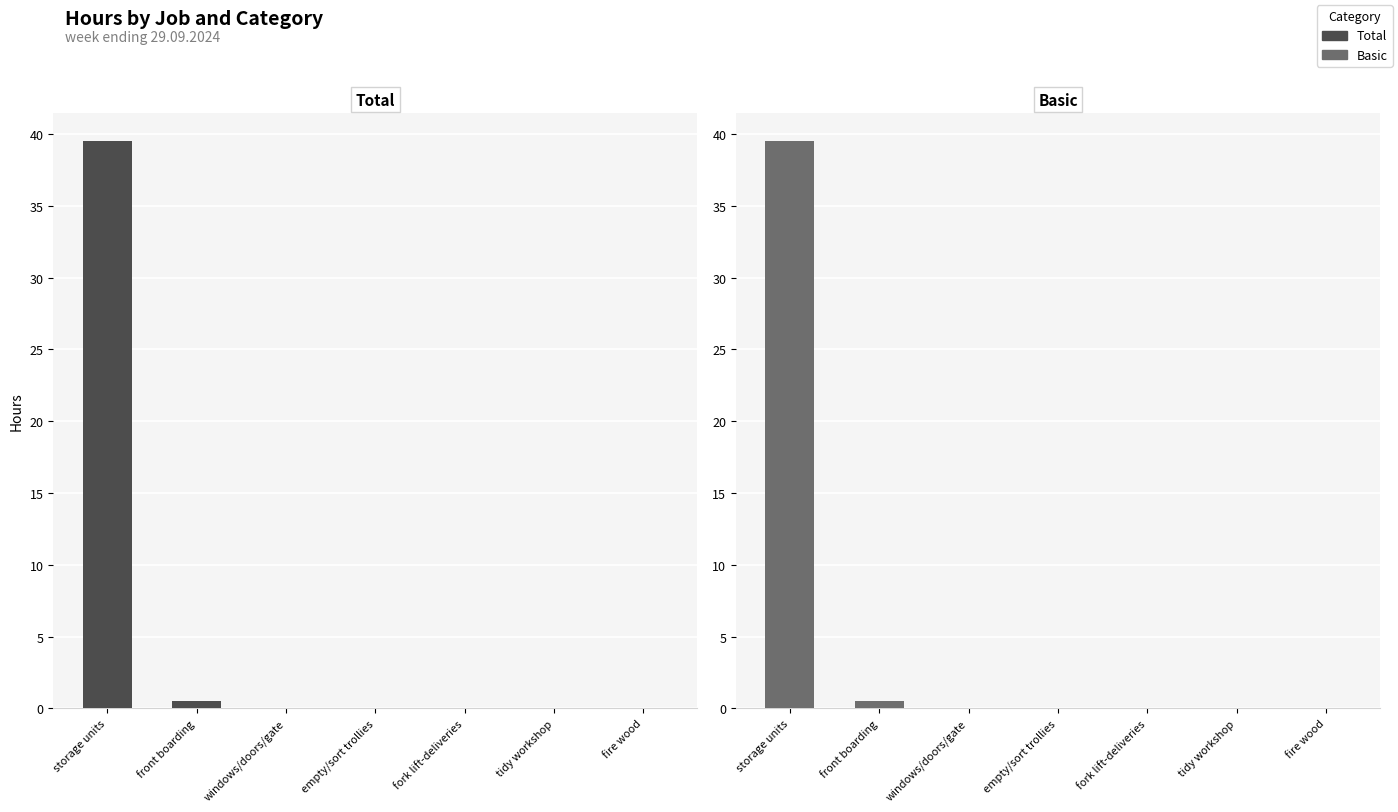

What are all the series names shown in the legend?

Total, Basic